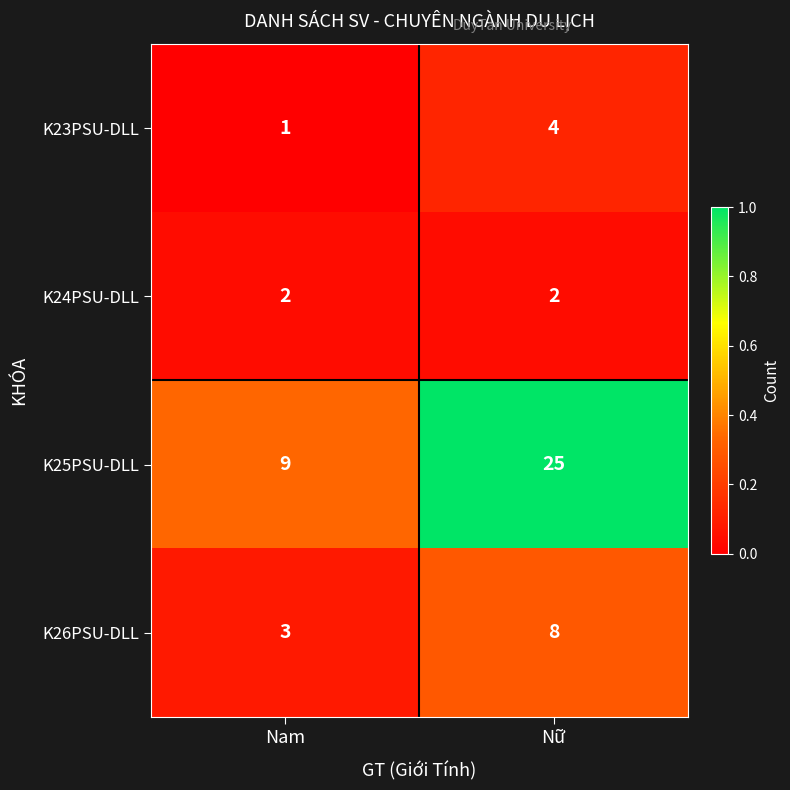

The value of K25PSU-DLL at Nữ is 25. True or false?

True